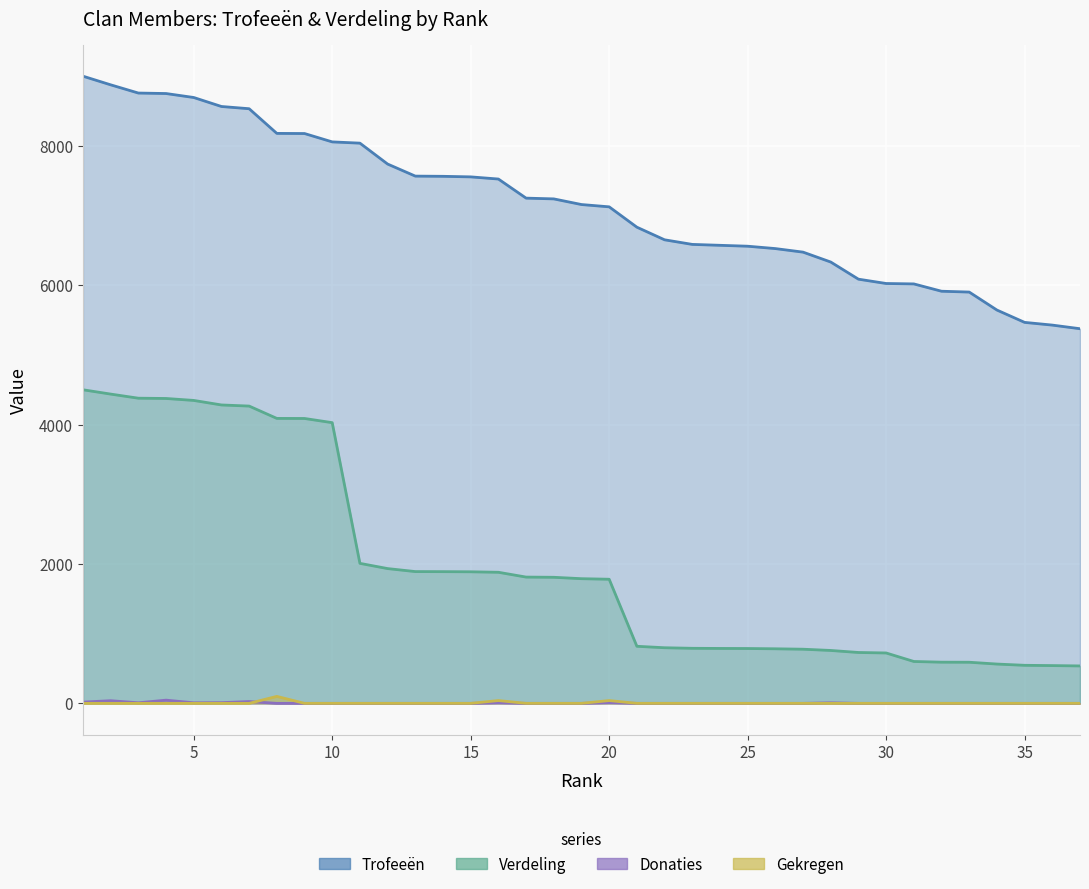

How many data points in Trofeeën are above 7158?

18